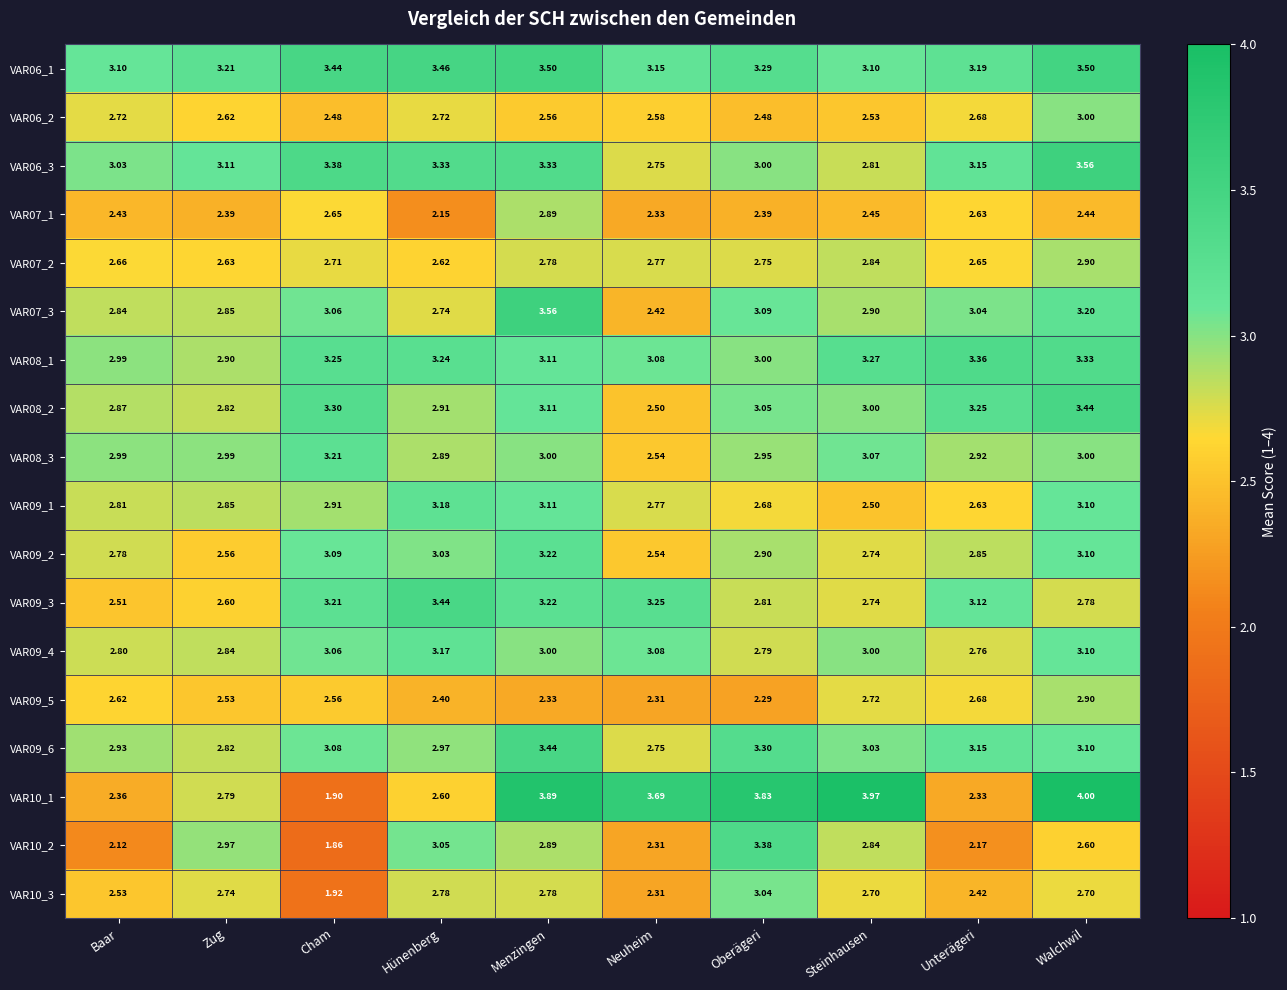

What is the spread (max minus min) of values at Menzingen?

1.6